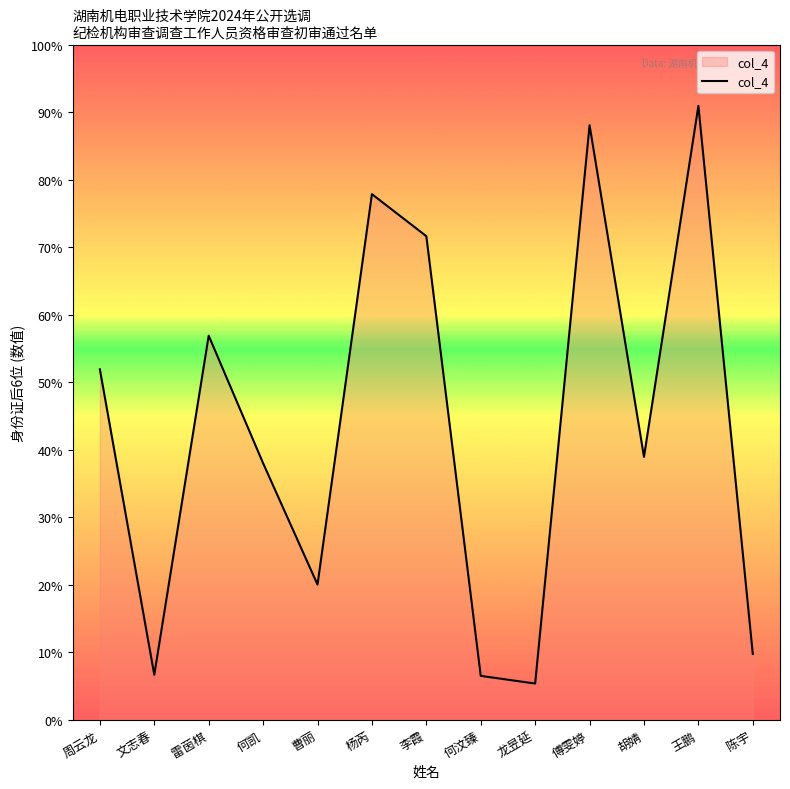

Is this an area chart (filled region under the line)?

Yes